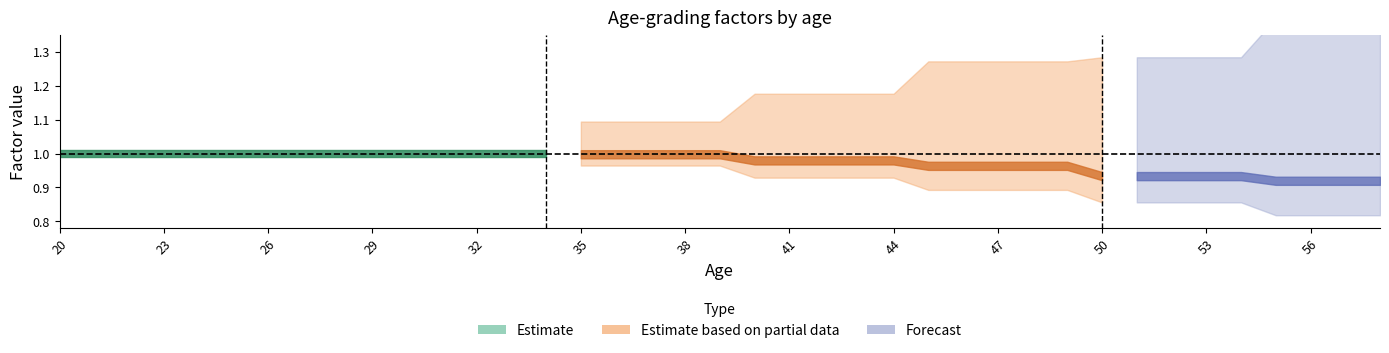

What is the value of the 200m point at the 16th from the left?

1.0